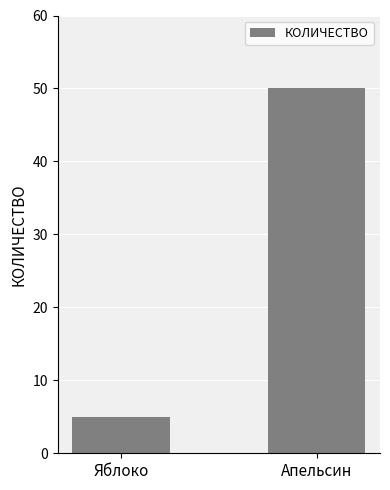

What is the difference between the maximum and minimum values?

45